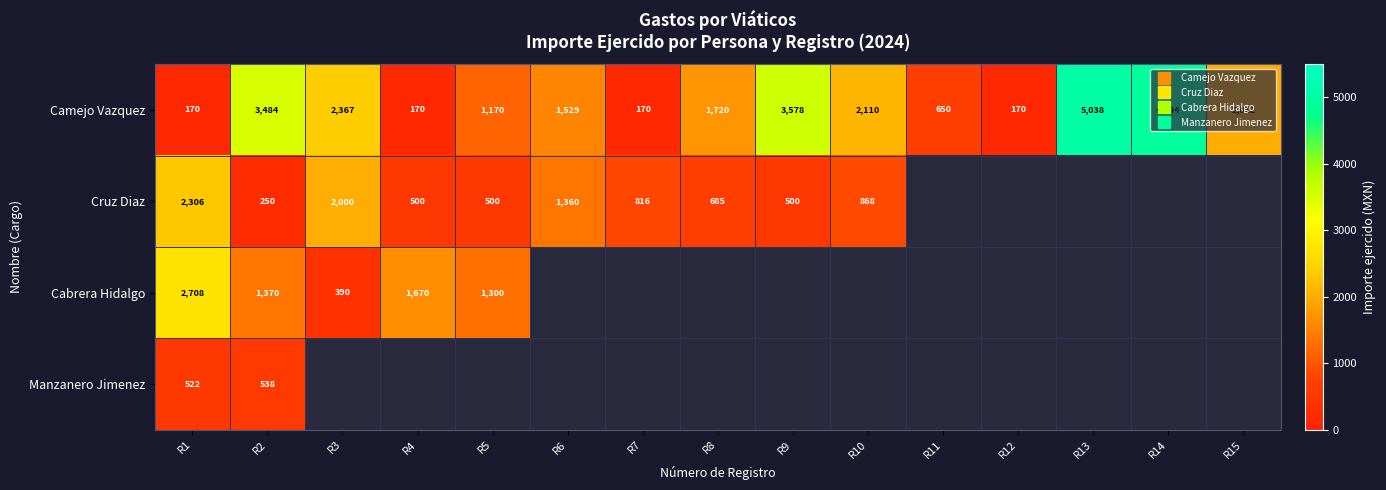

Which category has the highest value across all series?

R13